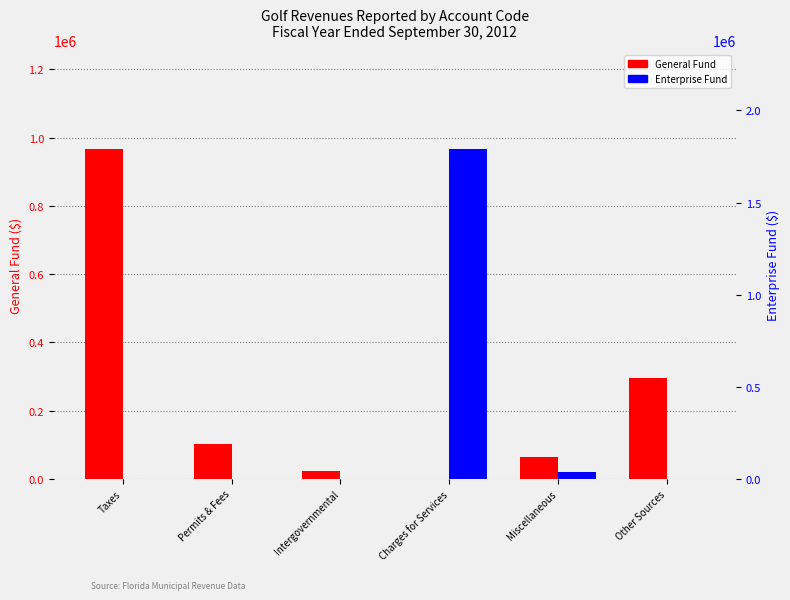

What is the value of the General Fund bar at the 1st from the left?

966223